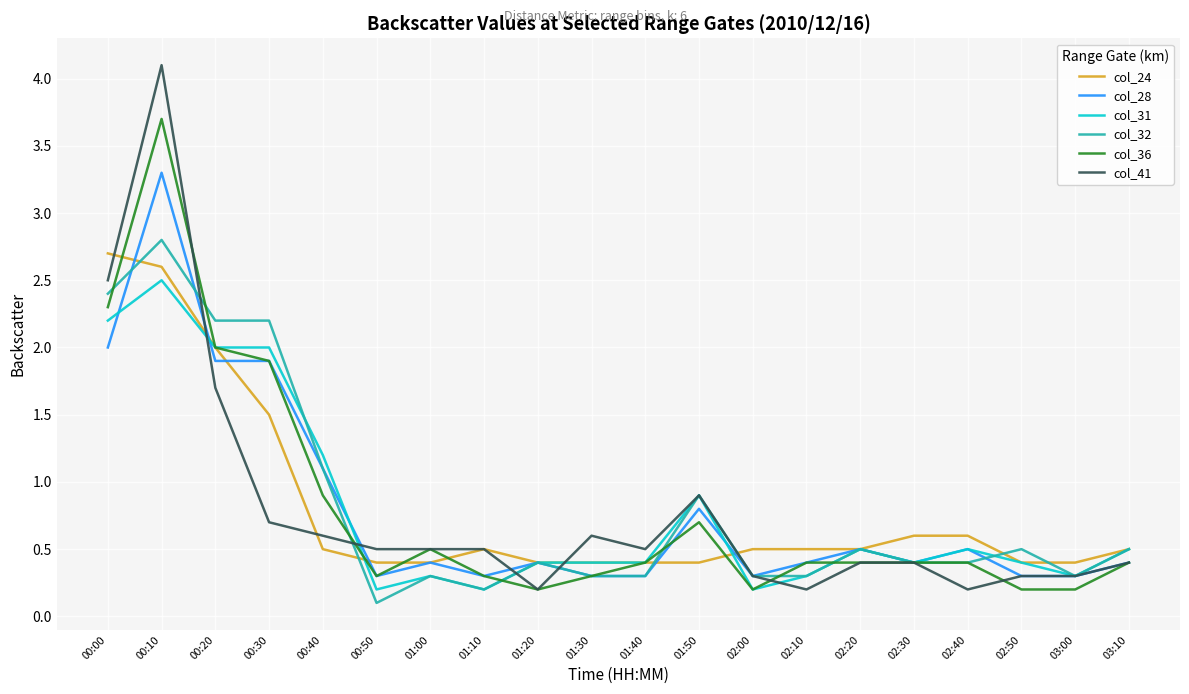

What is the sum of the col_36 values at 02:30 and 00:30?

2.3